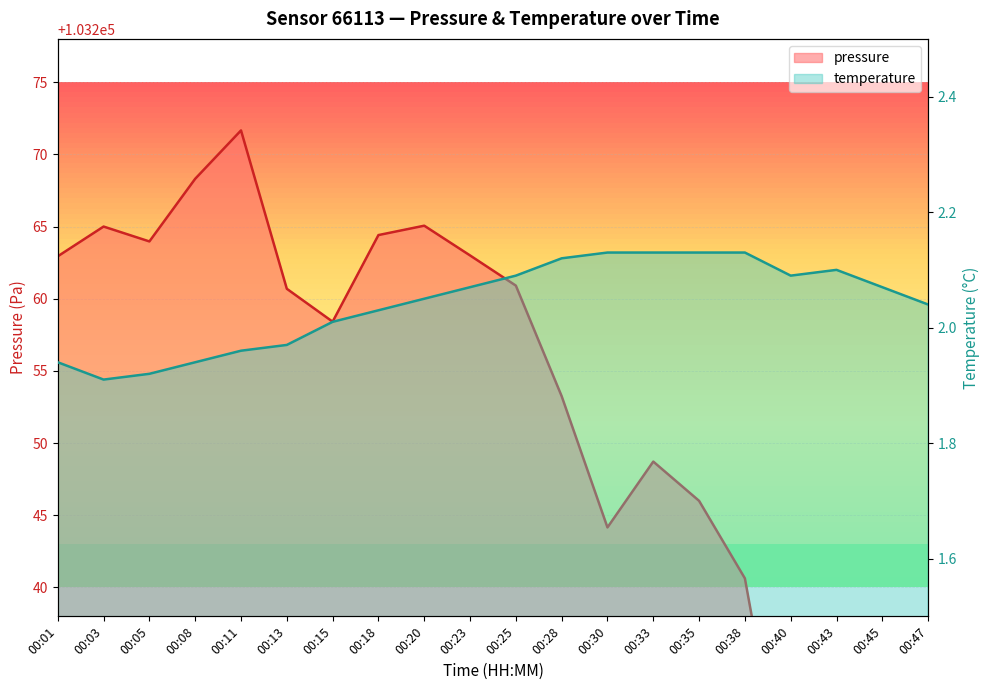

How many lines are shown in the chart?

2